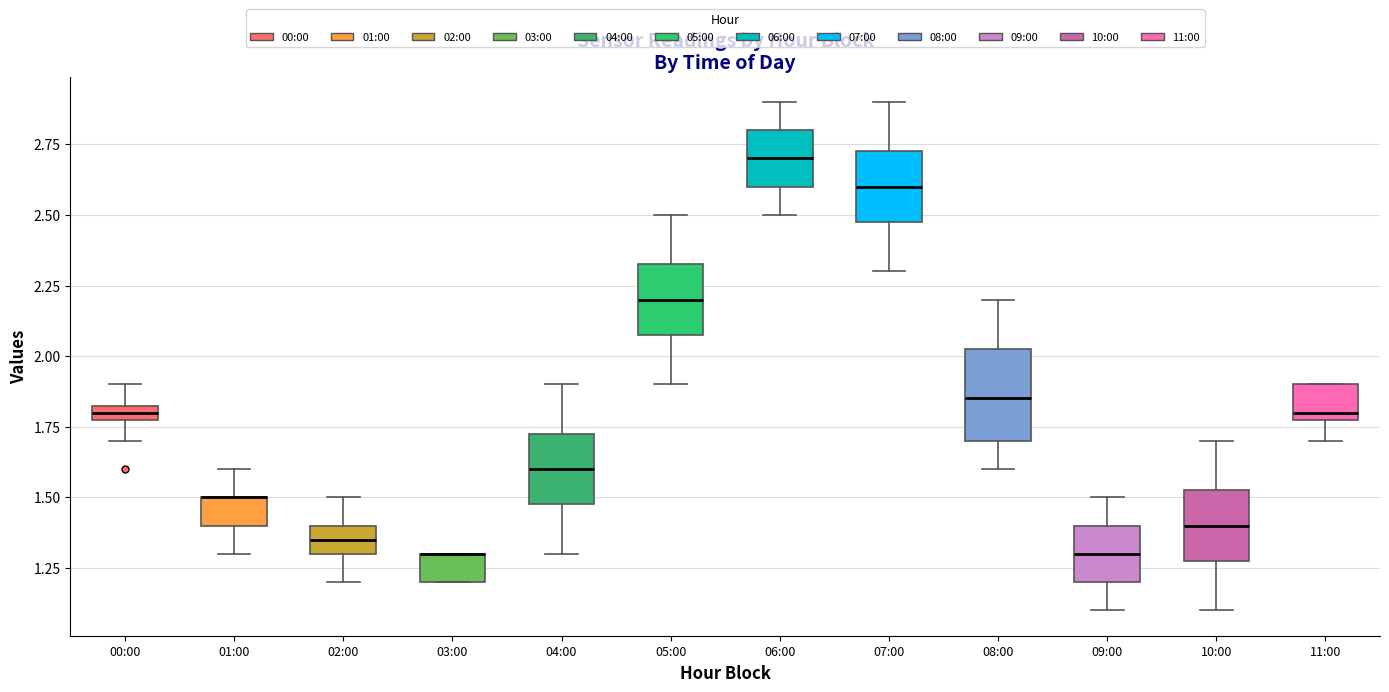

Comparing the boxes themselves (not the whiskers), which one is the tallest?

08:00